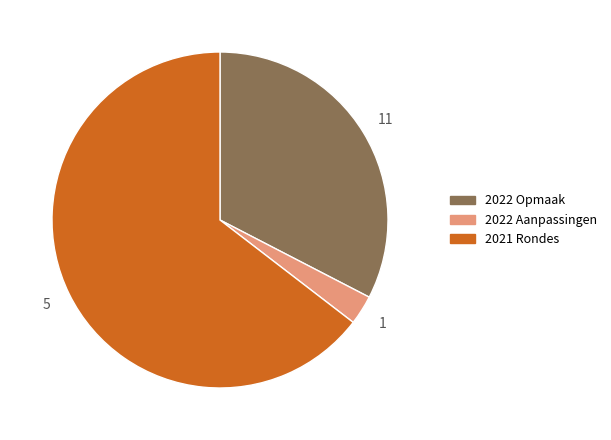

Approximately how many times larger is the value at 2021 Rondes compared to 2022 Aanpassingen?

22.8